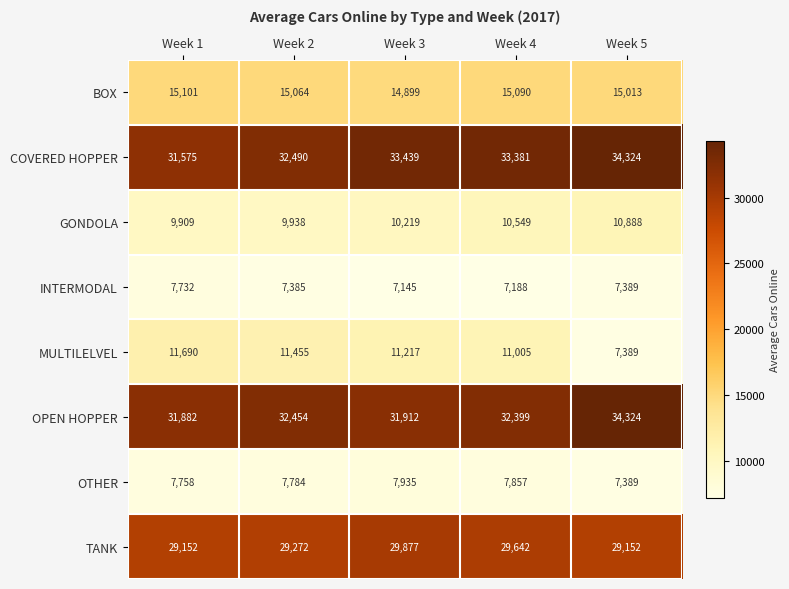

What is the difference between the highest and lowest values at Week 2?

25105